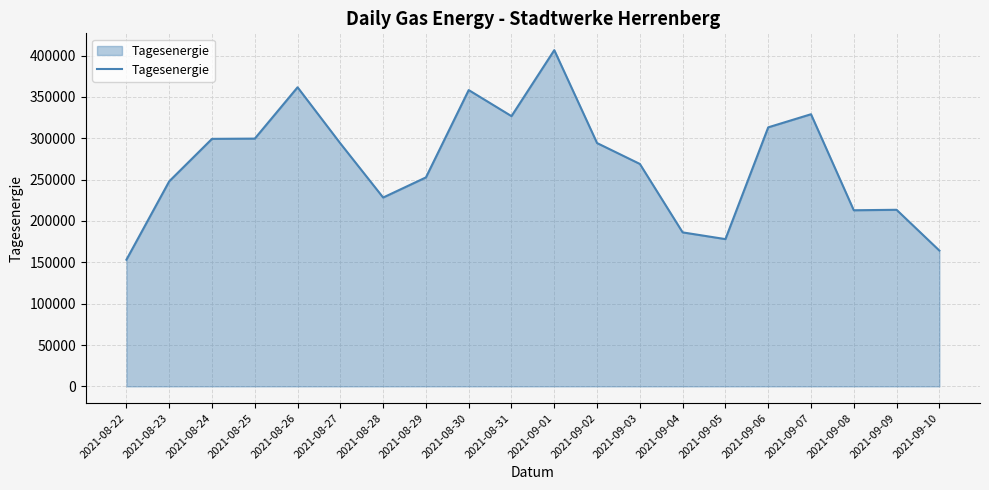

Between 2021-08-29 and 2021-09-07, which is larger?

2021-09-07